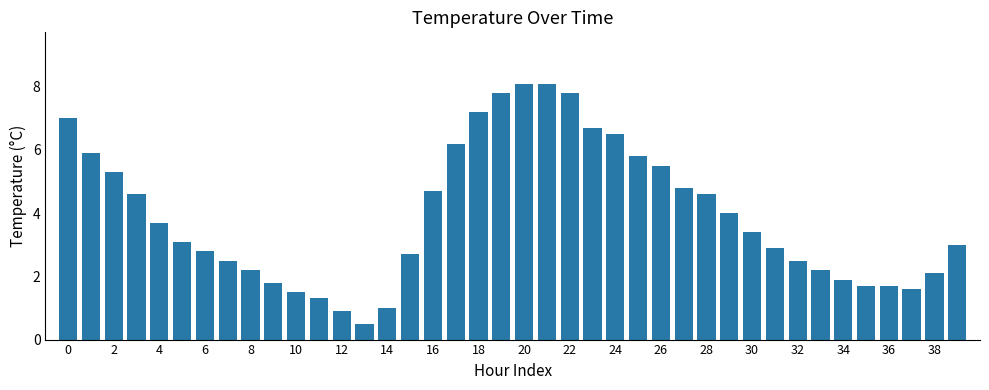

What is the smallest value displayed?

0.5